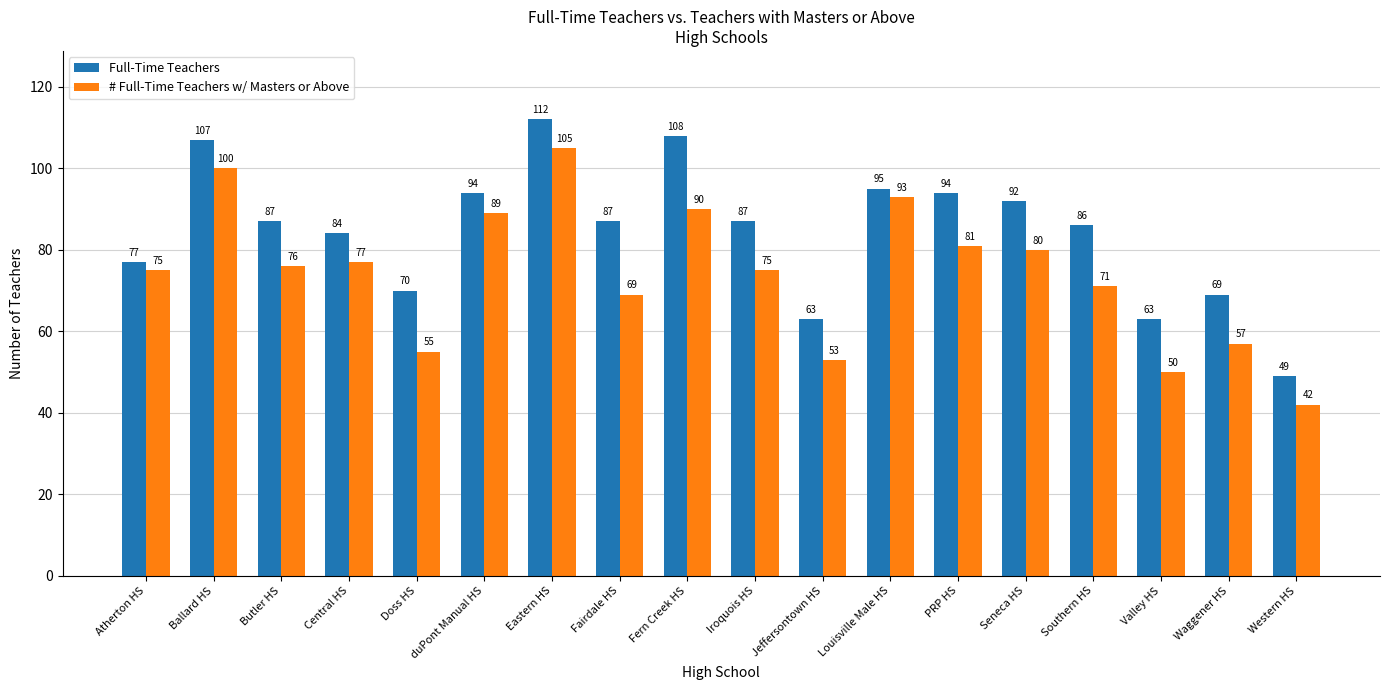

Reading left to right, what are all the values shown in this chart?

Full-Time Teachers: Atherton HS=77	Ballard HS=107	Butler HS=87	Central HS=84	Doss HS=70	duPont Manual HS=94	Eastern HS=112	Fairdale HS=87	Fern Creek HS=108	Iroquois HS=87	Jeffersontown HS=63	Louisville Male HS=95	PRP HS=94	Seneca HS=92	Southern HS=86	Valley HS=63	Waggener HS=69	Western HS=49
# Full-Time Teachers w/ Masters or Above: Atherton HS=75	Ballard HS=100	Butler HS=76	Central HS=77	Doss HS=55	duPont Manual HS=89	Eastern HS=105	Fairdale HS=69	Fern Creek HS=90	Iroquois HS=75	Jeffersontown HS=53	Louisville Male HS=93	PRP HS=81	Seneca HS=80	Southern HS=71	Valley HS=50	Waggener HS=57	Western HS=42